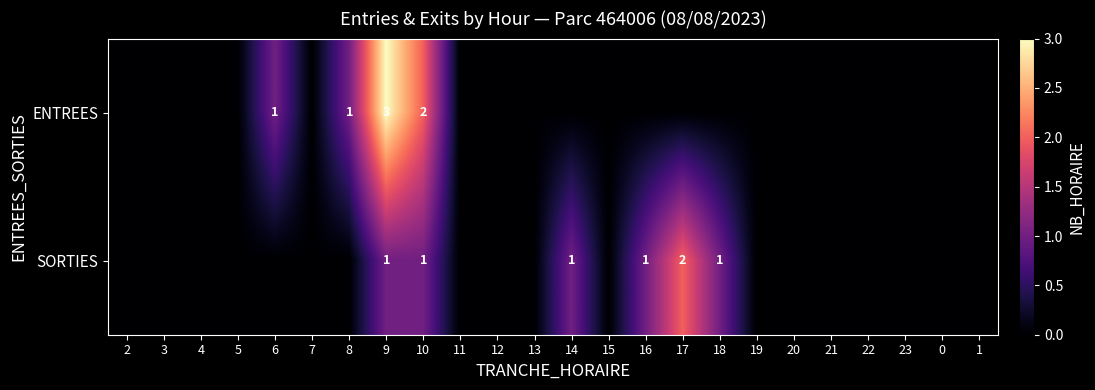

At 10, list the series in order from largest to smallest.

ENTREES, SORTIES